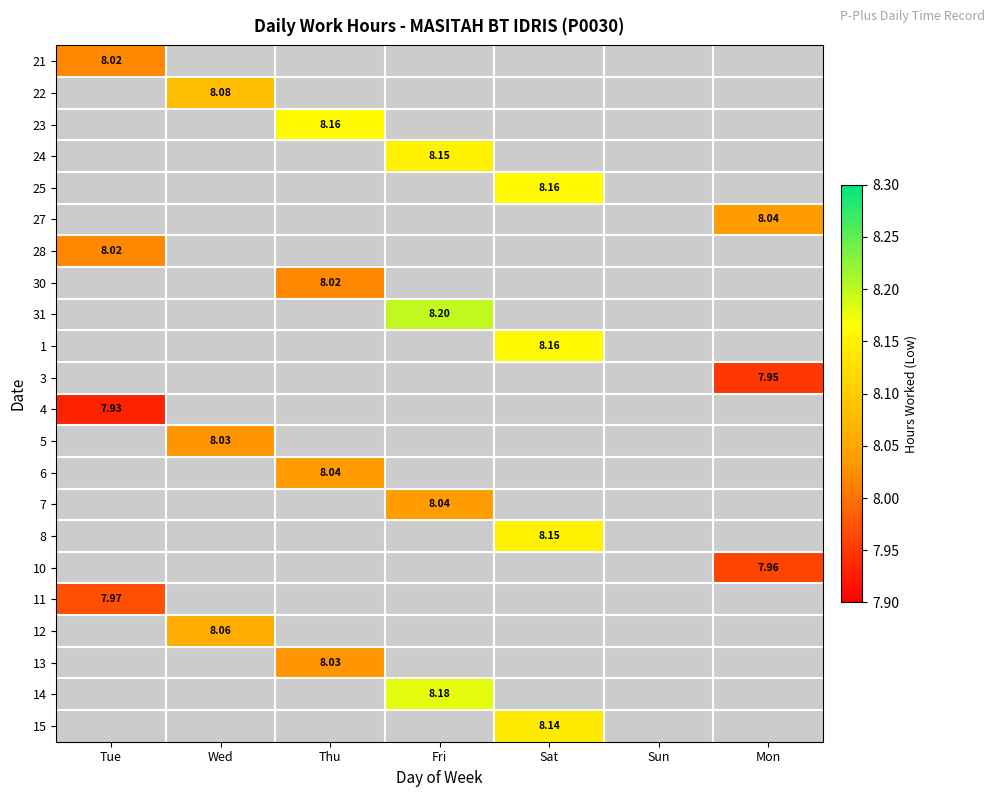

At how many categories does at least one series exceed 7?

6